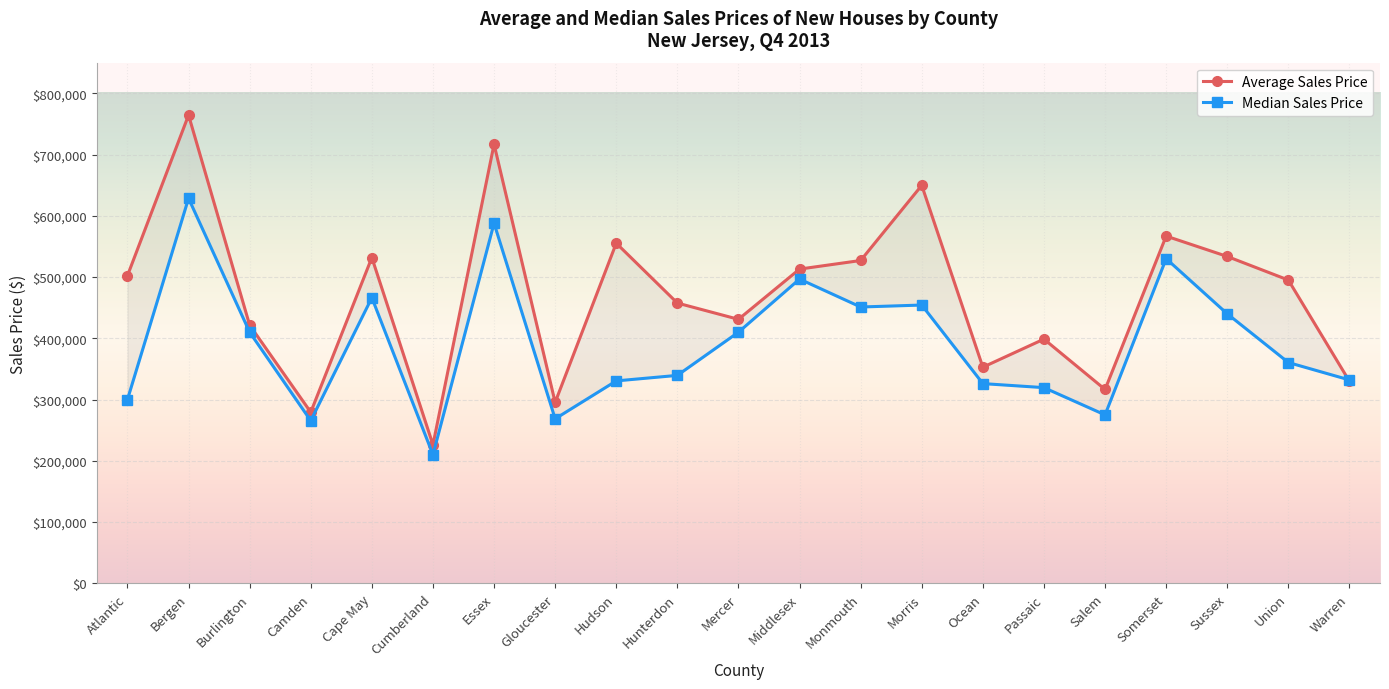

Where do Average Sales Price and Median Sales Price first cross each other?

Union and Warren